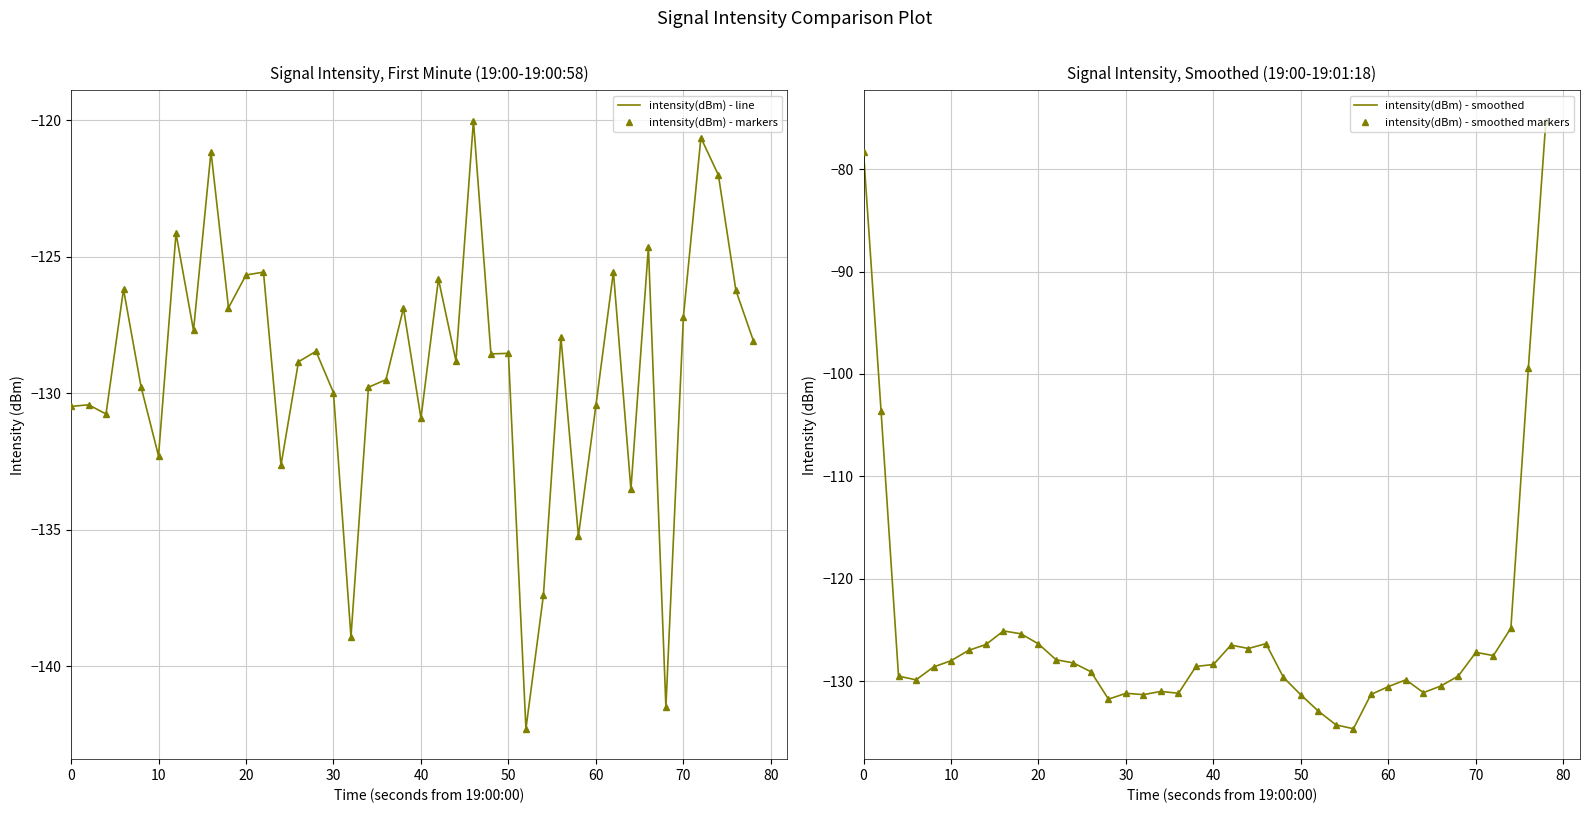

What is the difference between the second highest and second lowest values in the intensity(dBm) - smoothed markers series?

55.9